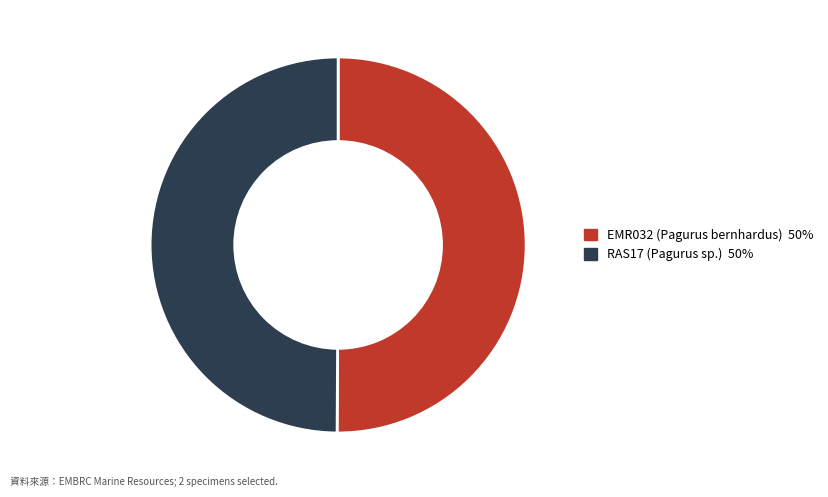

True or false: RAS17 accounts for 58% of the total.

False